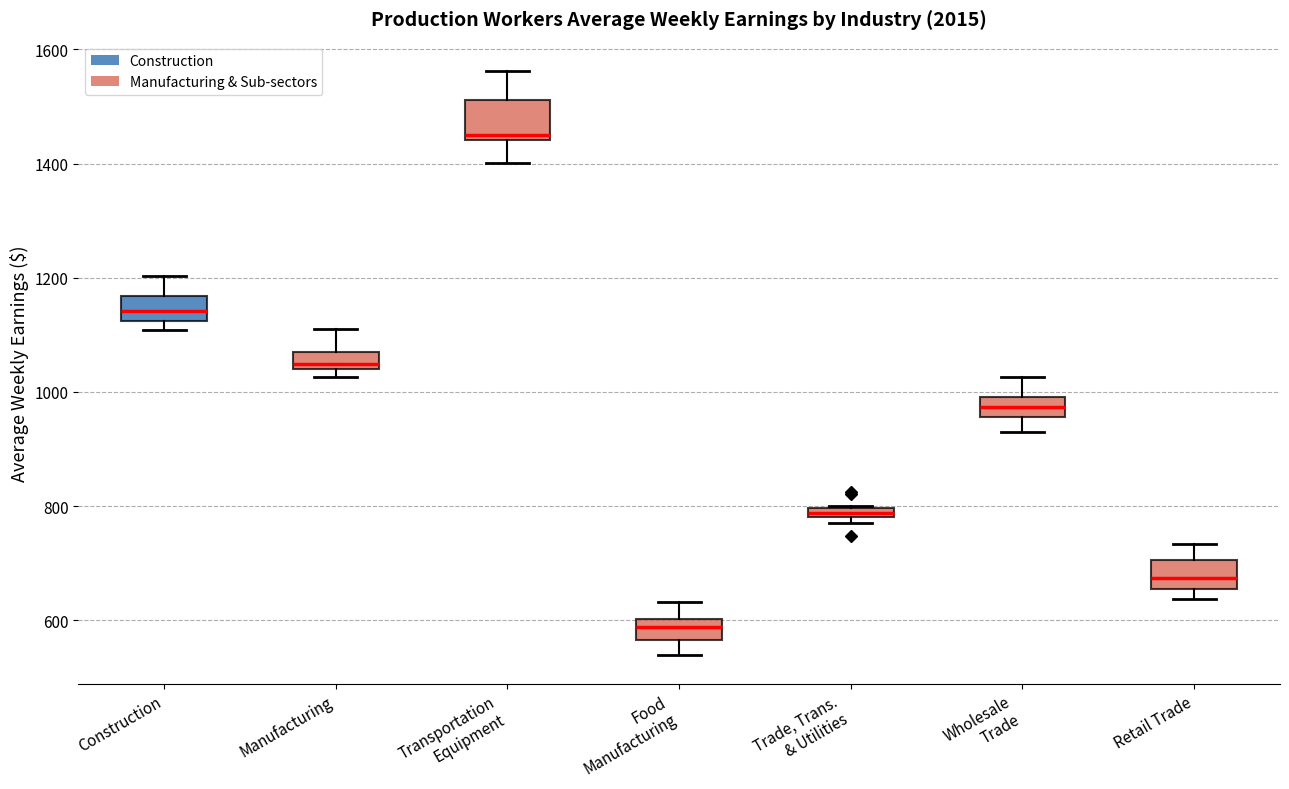

Which box has the lowest median line?

Food Manufacturing